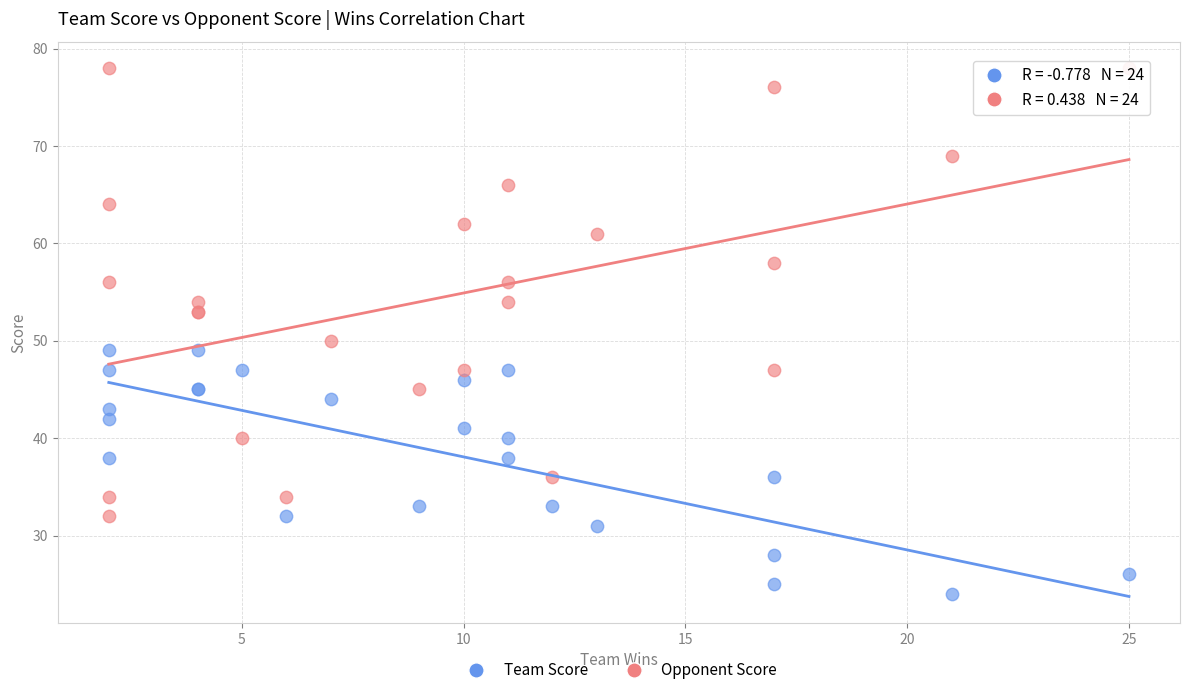

Which series has the widest spread of Y values?

Opponent Score